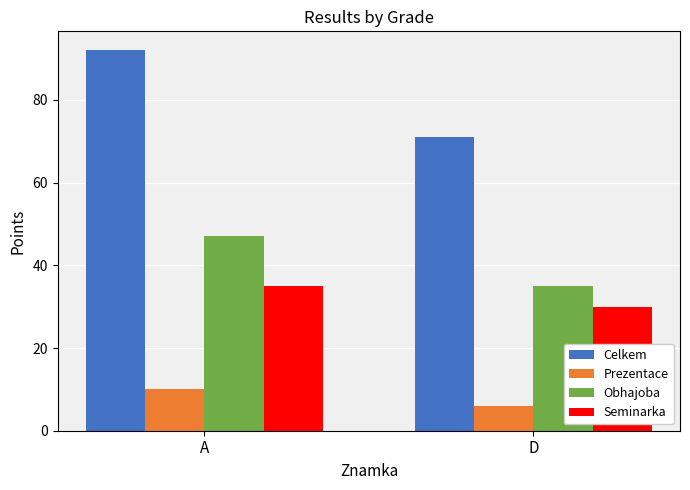

Which series changed the most between A and D?

Celkem